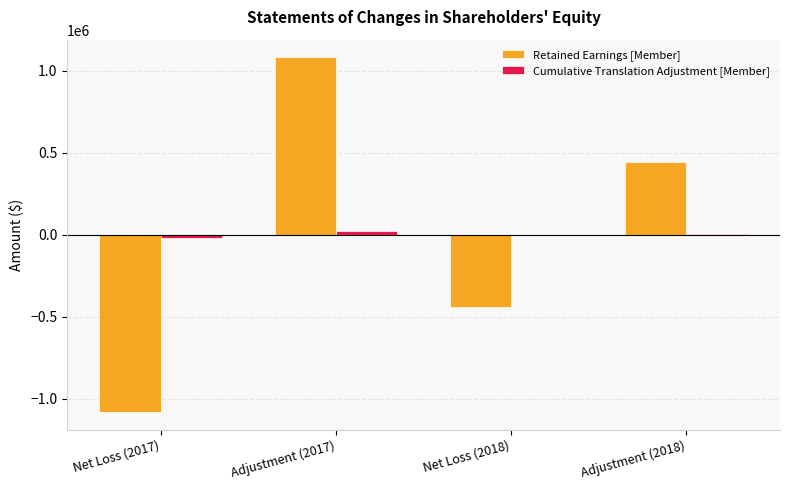

Which category has the highest value in the Retained Earnings [Member] series?

Adjustment (2017)